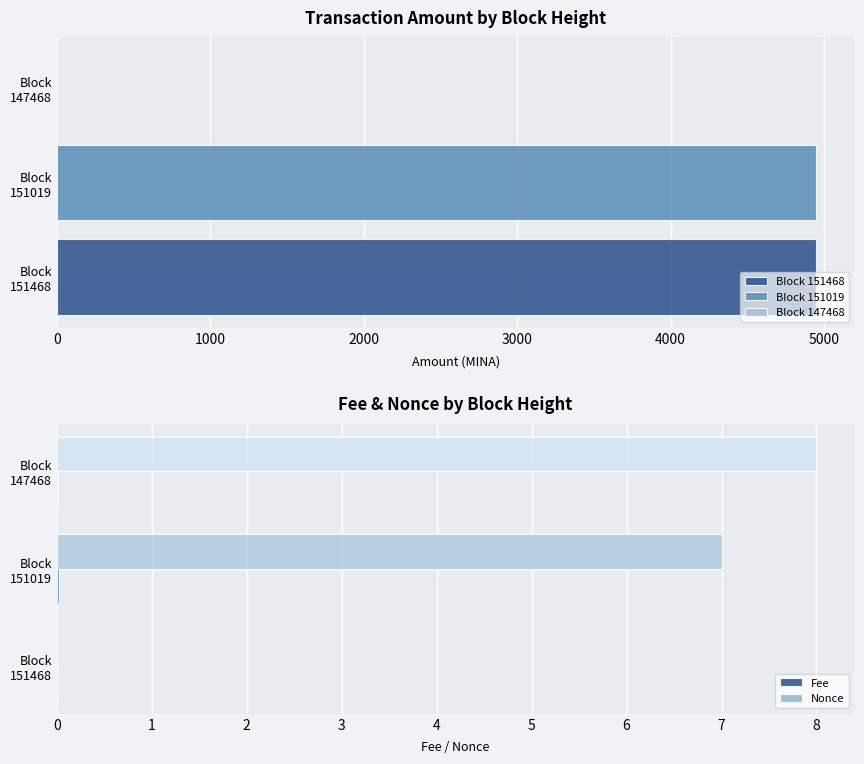

What is the maximum value for Nonce?

8.0